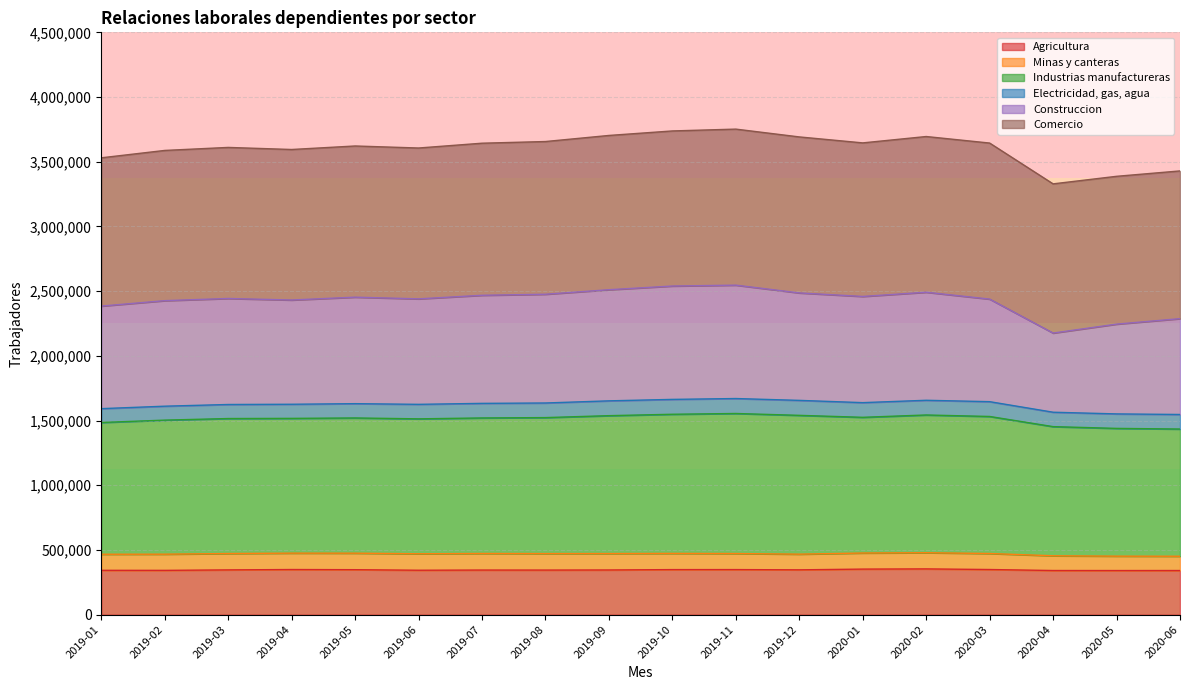

What is the maximum value for Agricultura?

353616